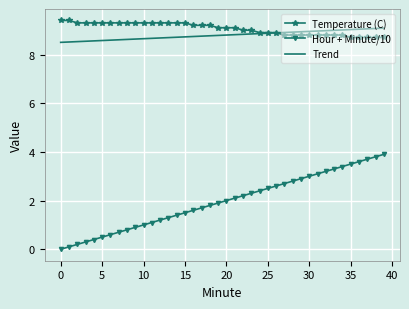

True or false: Trend and Hour + Minute/10 cross at least once.

False